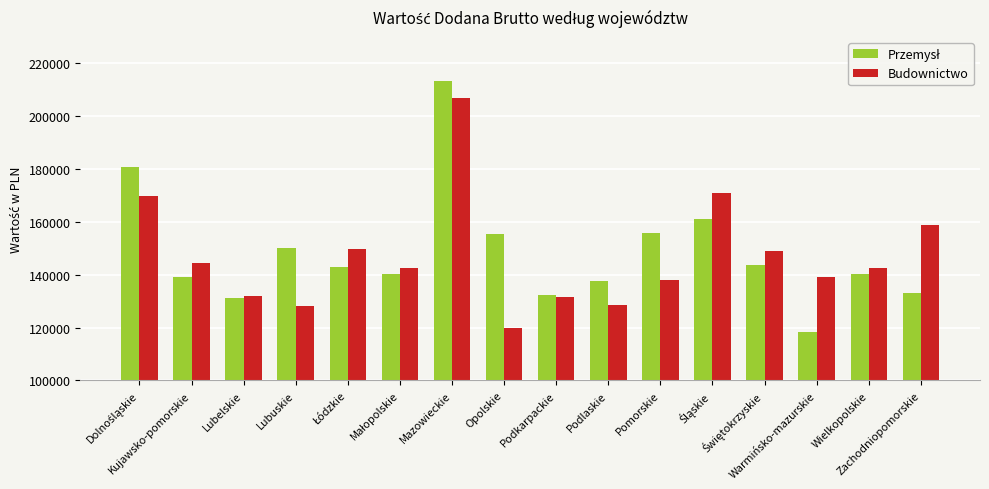

What is the average value of the Budownictwo series?

146984